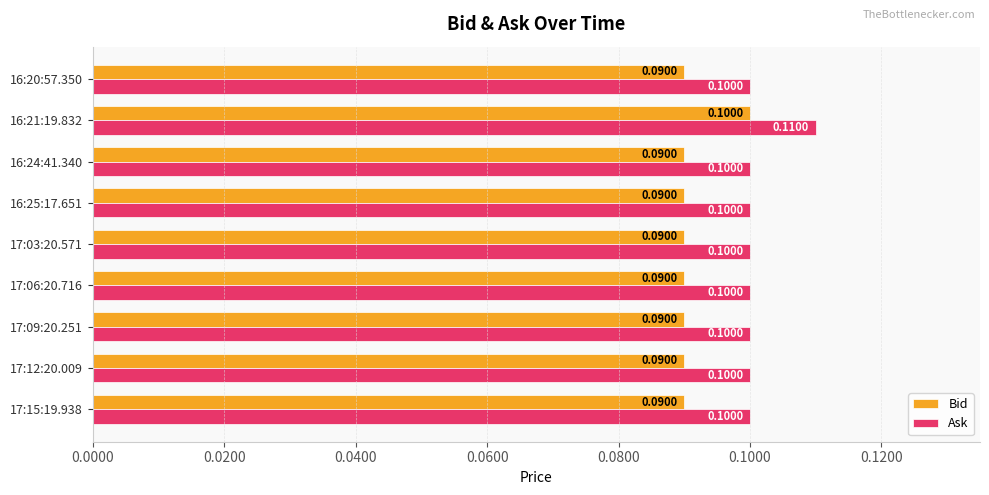

What is the sum of all Bid values?

0.8